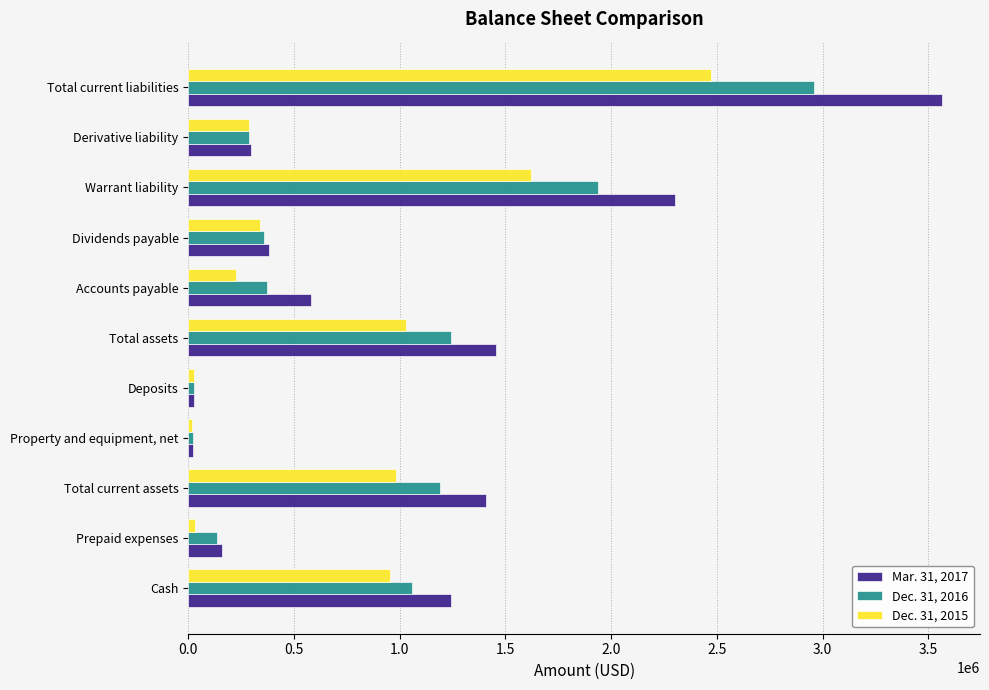

Between Total assets and Total current liabilities, which series saw the biggest shift?

Mar. 31, 2017